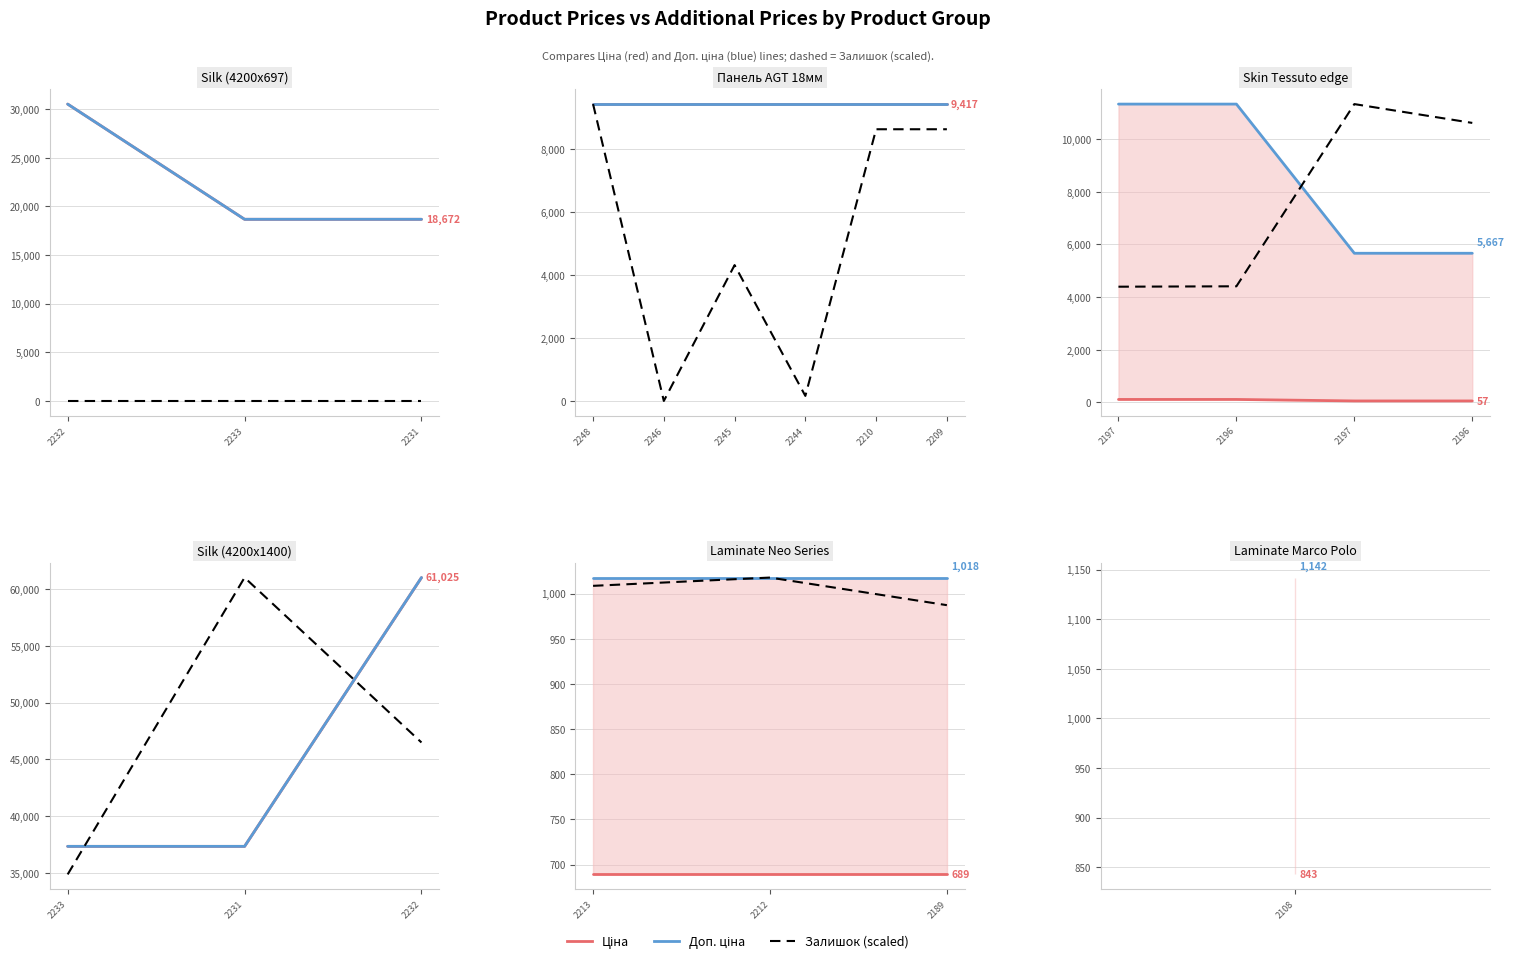

Which category has the lowest value in the Залишок (scaled) series?

2189